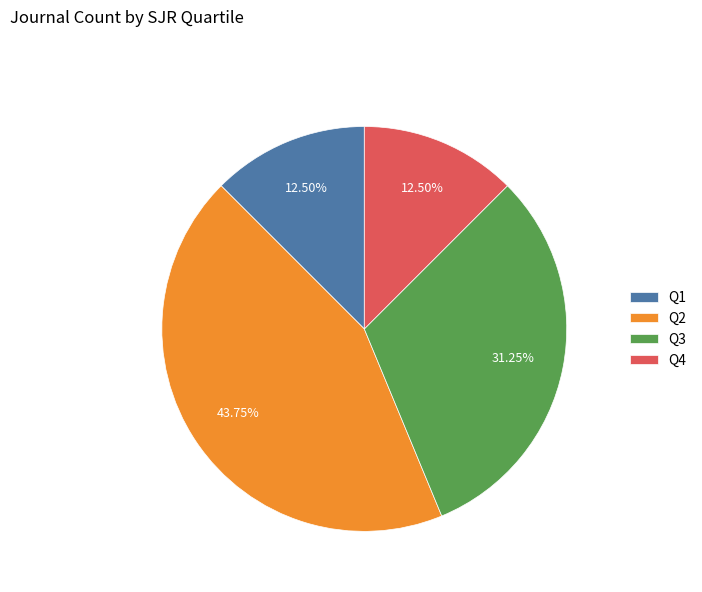

Which slice is the largest?

Q2